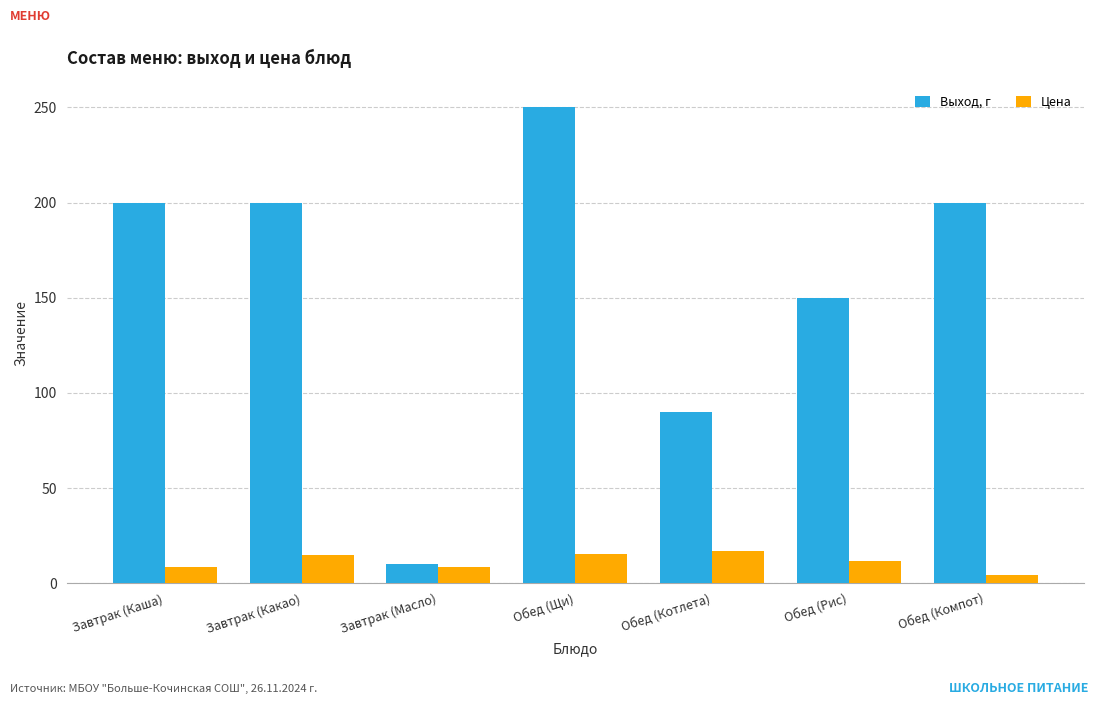

Read the Цена value at Обед (Котлета).

16.8